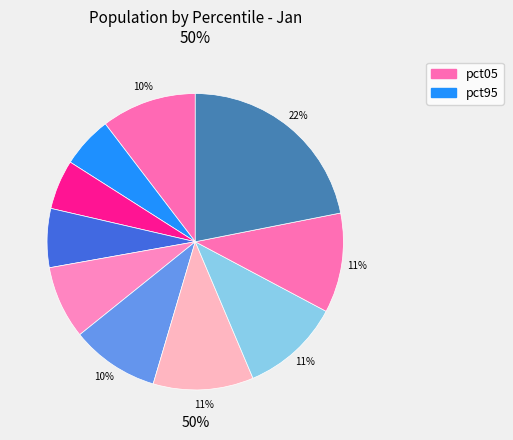

How much of the chart is everything except pct25?

94.6%